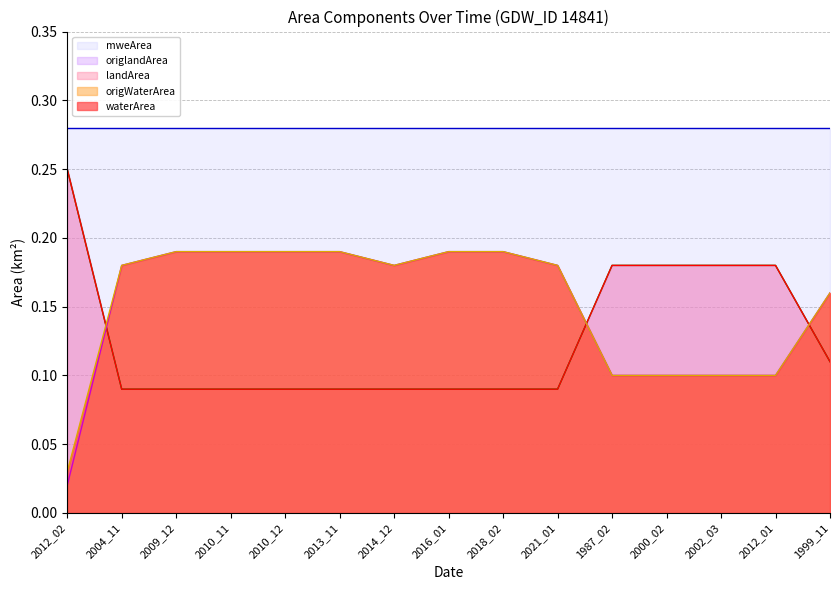

At how many categories does at least one series exceed 0?

15